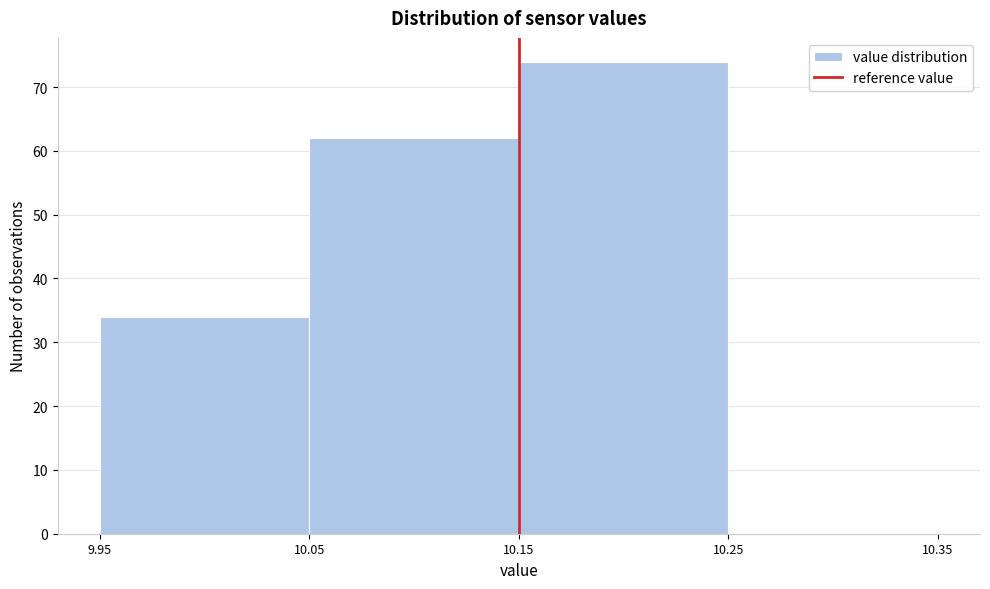

Which range on the x-axis has the tallest bar?

10.15 to 10.25